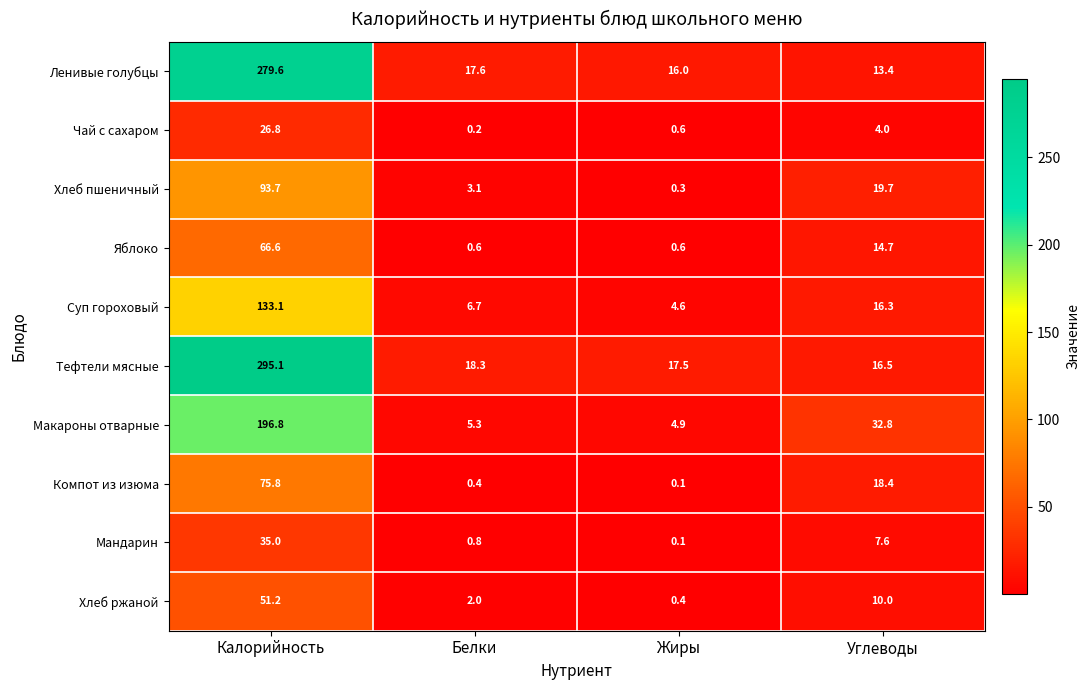

List the series in order of their peak value, lowest first.

Чай с сахаром, Мандарин, Хлеб ржаной, Яблоко, Компот из изюма, Хлеб пшеничный, Суп гороховый, Макароны отварные, Ленивые голубцы, Тефтели мясные